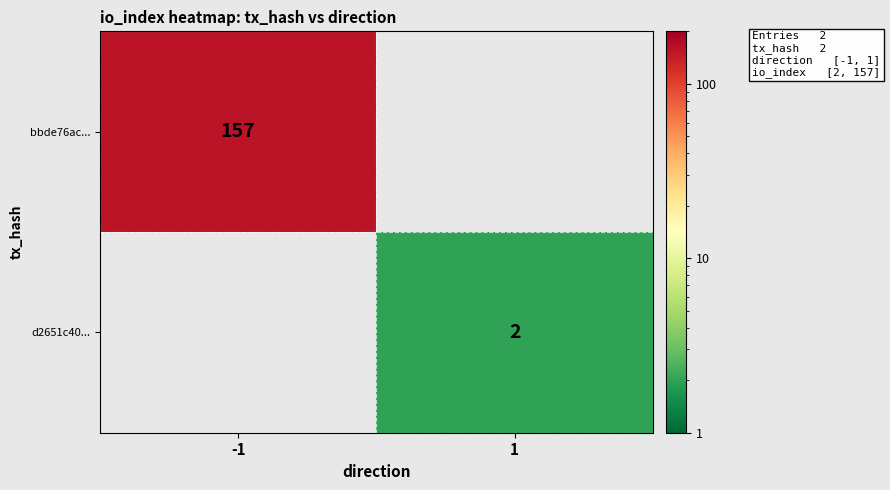

The d2651c40... series shows 2 at 1. True or false?

True